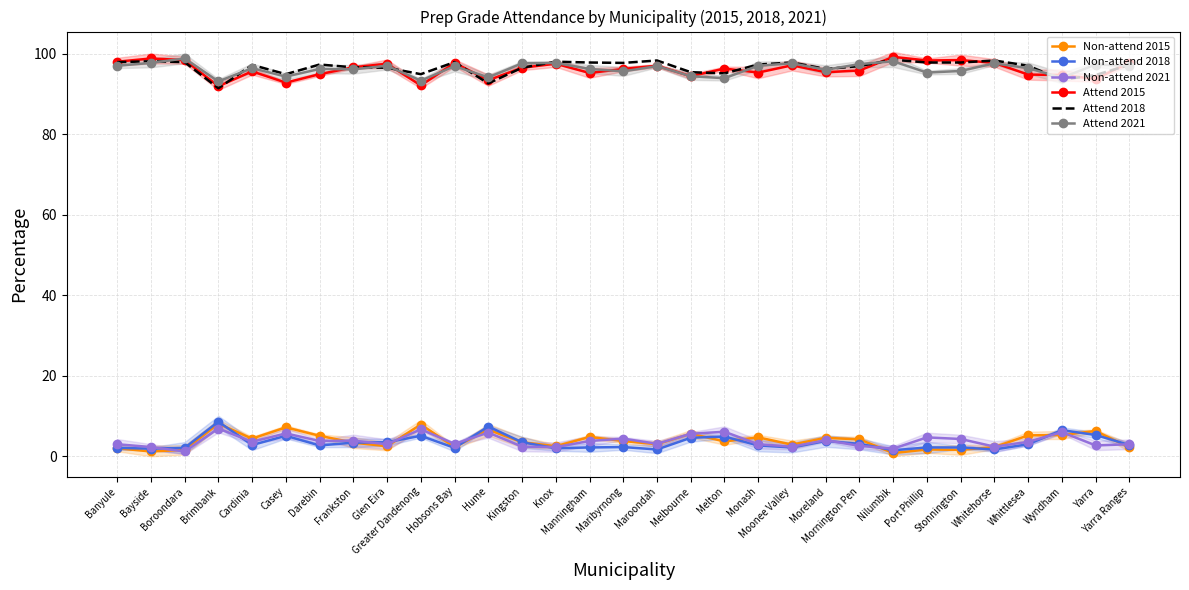

Reading left to right, extract all data points from this chart.

Non-attend 2015: Banyule=2.0	Bayside=1.2	Boroondara=1.6	Brimbank=8.1	Cardinia=4.4	Casey=7.2	Darebin=5.1	Frankston=3.4	Glen Eira=2.5	Greater Dandenong=7.9	Hobsons Bay=2.3	Hume=6.6	Kingston=3.5	Knox=2.5	Manningham=4.8	Maribyrnong=3.8	Maroondah=3.0	Melbourne=5.6	Melton=3.7	Monash=4.7	Moonee Valley=2.9	Moreland=4.6	Mornington Pen=4.2	Nilumbik=0.8	Port Phillip=1.7	Stonnington=1.6	Whitehorse=2.3	Whittlesea=5.2	Wyndham=5.3	Yarra=6.3	Yarra Ranges=2.2
Non-attend 2018: Banyule=2.1	Bayside=1.9	Boroondara=2.1	Brimbank=8.6	Cardinia=2.8	Casey=5.1	Darebin=2.7	Frankston=3.4	Glen Eira=3.5	Greater Dandenong=5.1	Hobsons Bay=2.1	Hume=7.4	Kingston=3.5	Knox=2.0	Manningham=2.2	Maribyrnong=2.3	Maroondah=1.7	Melbourne=4.6	Melton=4.9	Monash=2.7	Moonee Valley=2.2	Moreland=3.8	Mornington Pen=3.1	Nilumbik=1.5	Port Phillip=2.2	Stonnington=2.2	Whitehorse=1.7	Whittlesea=3.0	Wyndham=6.5	Yarra=5.3	Yarra Ranges=2.8
Non-attend 2021: Banyule=3.0	Bayside=2.3	Boroondara=1.2	Brimbank=6.9	Cardinia=3.6	Casey=5.7	Darebin=3.8	Frankston=3.9	Glen Eira=3.0	Greater Dandenong=6.7	Hobsons Bay=3.1	Hume=5.9	Kingston=2.4	Knox=2.3	Manningham=3.8	Maribyrnong=4.4	Maroondah=3.1	Melbourne=5.6	Melton=6.1	Monash=3.0	Moonee Valley=2.4	Moreland=4.0	Mornington Pen=2.6	Nilumbik=1.9	Port Phillip=4.7	Stonnington=4.3	Whitehorse=2.4	Whittlesea=3.6	Wyndham=6.0	Yarra=2.7	Yarra Ranges=3.0
Attend 2015: Banyule=98.0	Bayside=98.8	Boroondara=98.4	Brimbank=91.9	Cardinia=95.6	Casey=92.8	Darebin=94.9	Frankston=96.6	Glen Eira=97.5	Greater Dandenong=92.1	Hobsons Bay=97.7	Hume=93.4	Kingston=96.5	Knox=97.5	Manningham=95.2	Maribyrnong=96.2	Maroondah=97.0	Melbourne=94.4	Melton=96.3	Monash=95.3	Moonee Valley=97.1	Moreland=95.4	Mornington Pen=95.8	Nilumbik=99.2	Port Phillip=98.3	Stonnington=98.4	Whitehorse=97.7	Whittlesea=94.8	Wyndham=94.7	Yarra=93.7	Yarra Ranges=97.8
Attend 2018: Banyule=97.9	Bayside=98.1	Boroondara=97.9	Brimbank=91.4	Cardinia=97.2	Casey=94.9	Darebin=97.3	Frankston=96.6	Glen Eira=96.5	Greater Dandenong=94.9	Hobsons Bay=97.9	Hume=92.6	Kingston=96.5	Knox=98.0	Manningham=97.8	Maribyrnong=97.7	Maroondah=98.3	Melbourne=95.4	Melton=95.1	Monash=97.3	Moonee Valley=97.8	Moreland=96.2	Mornington Pen=96.9	Nilumbik=98.5	Port Phillip=97.8	Stonnington=97.8	Whitehorse=98.3	Whittlesea=97.0	Wyndham=93.5	Yarra=94.7	Yarra Ranges=97.2
Attend 2021: Banyule=97.0	Bayside=97.7	Boroondara=98.8	Brimbank=93.1	Cardinia=96.4	Casey=94.3	Darebin=96.2	Frankston=96.1	Glen Eira=97.0	Greater Dandenong=93.3	Hobsons Bay=96.9	Hume=94.1	Kingston=97.6	Knox=97.7	Manningham=96.2	Maribyrnong=95.6	Maroondah=96.9	Melbourne=94.4	Melton=93.9	Monash=97.0	Moonee Valley=97.6	Moreland=96.0	Mornington Pen=97.4	Nilumbik=98.1	Port Phillip=95.3	Stonnington=95.7	Whitehorse=97.6	Whittlesea=96.4	Wyndham=94.0	Yarra=97.3	Yarra Ranges=97.0